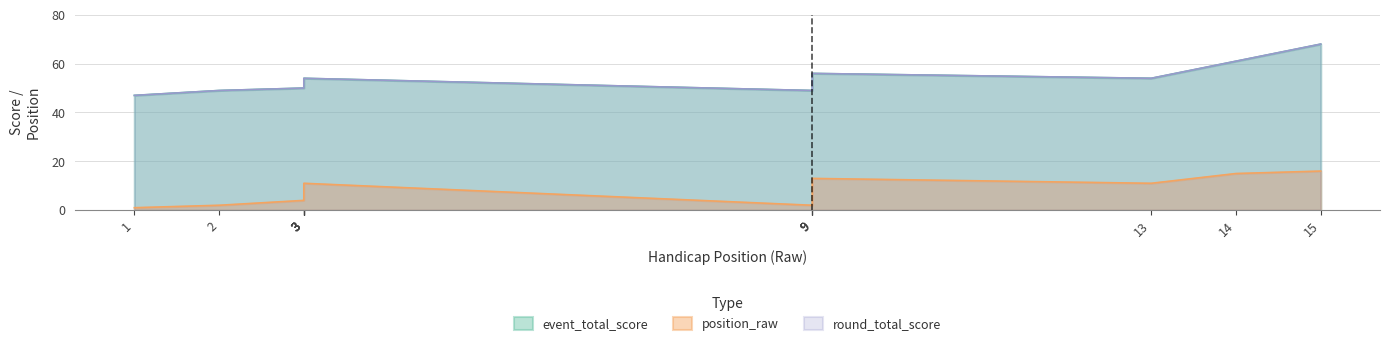

Between 2 and 3, which is larger?

3